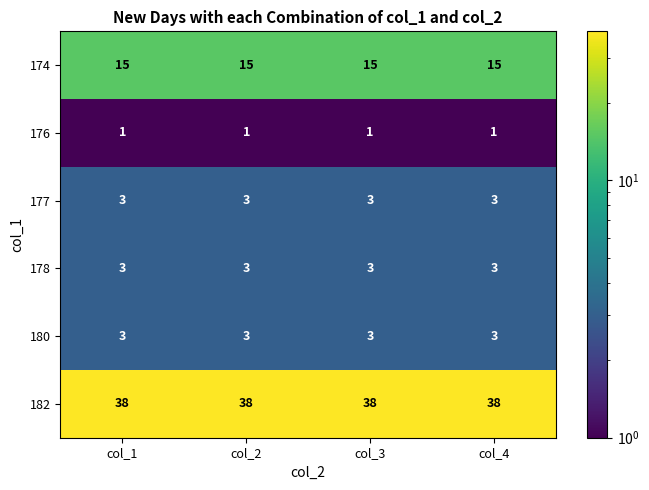

What is the difference between the highest and lowest values at col_3?

37